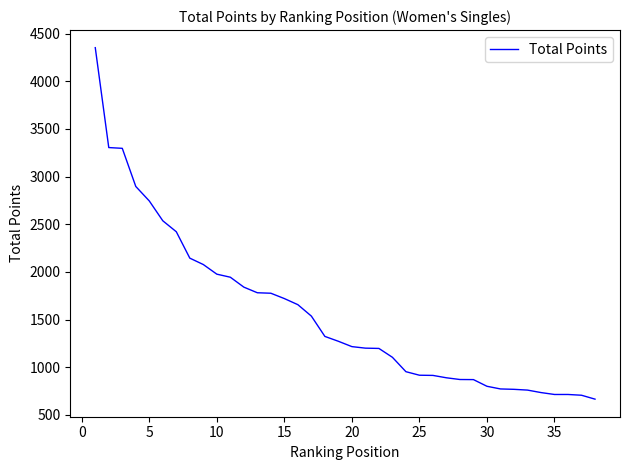

What is the minimum value shown in the chart?

665